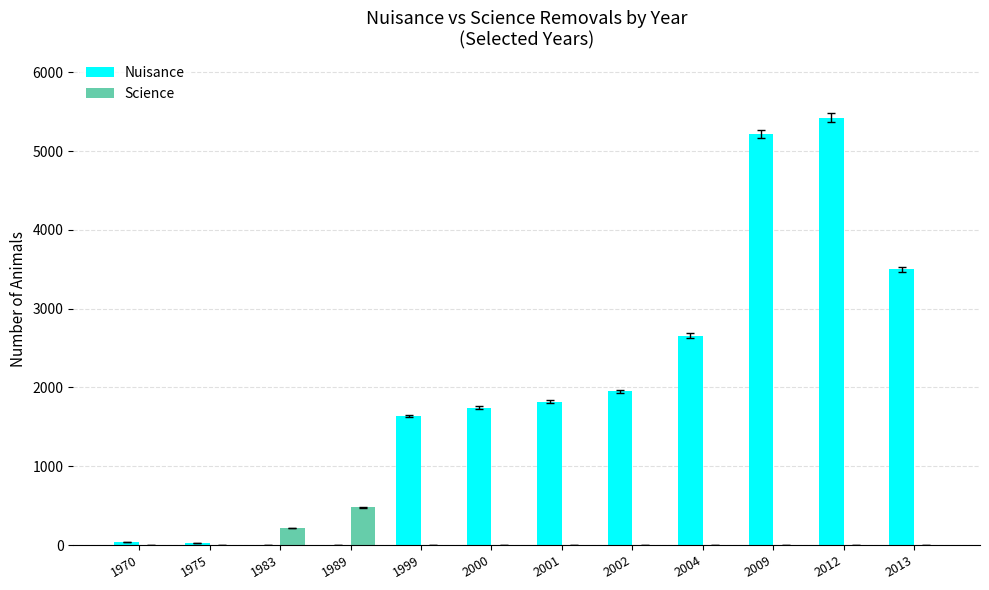

How many values in the Science series exceed 0?

3